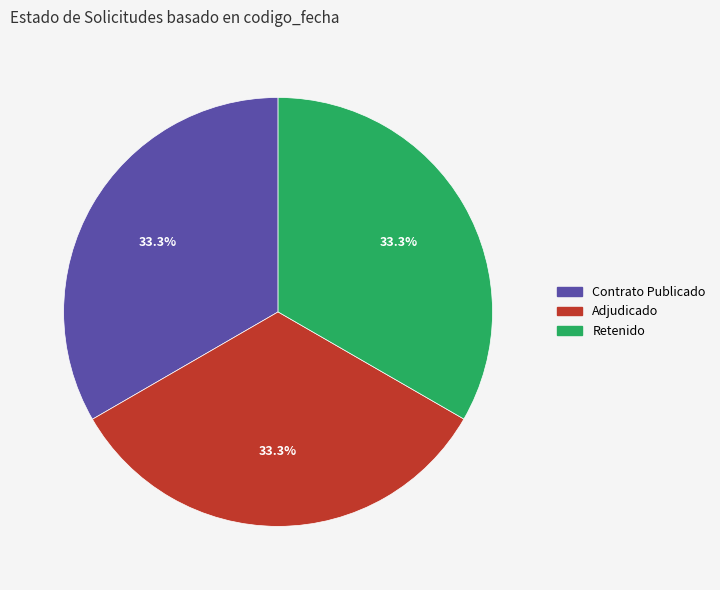

How many segments does this pie chart have?

3